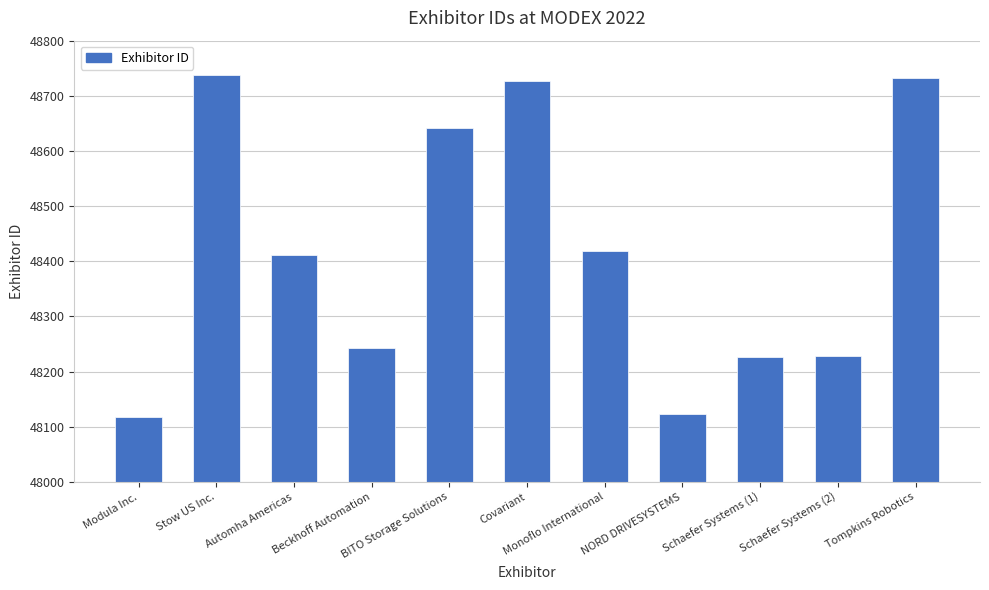

What is the change in value from NORD DRIVESYSTEMS to Tompkins Robotics?

+608